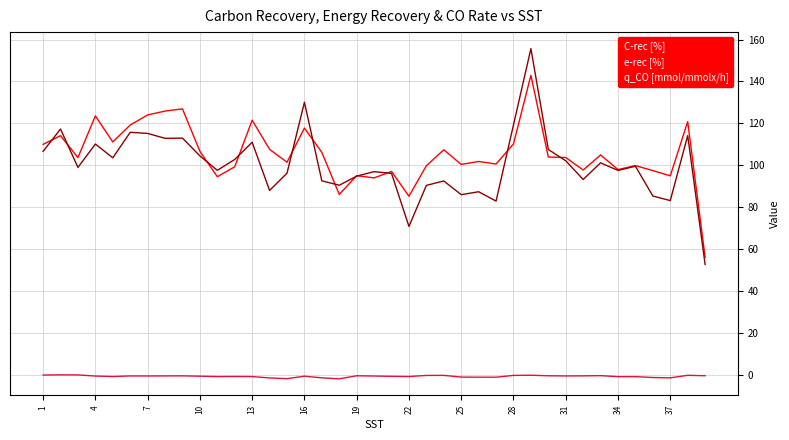

What is the minimum value shown in the chart?

-1.9